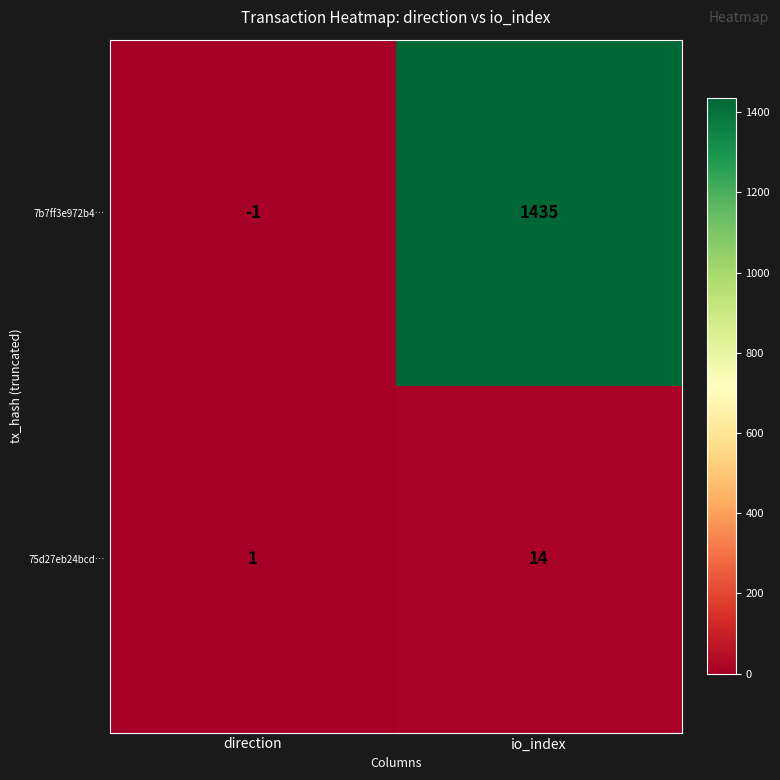

How many series are shown in this chart?

2